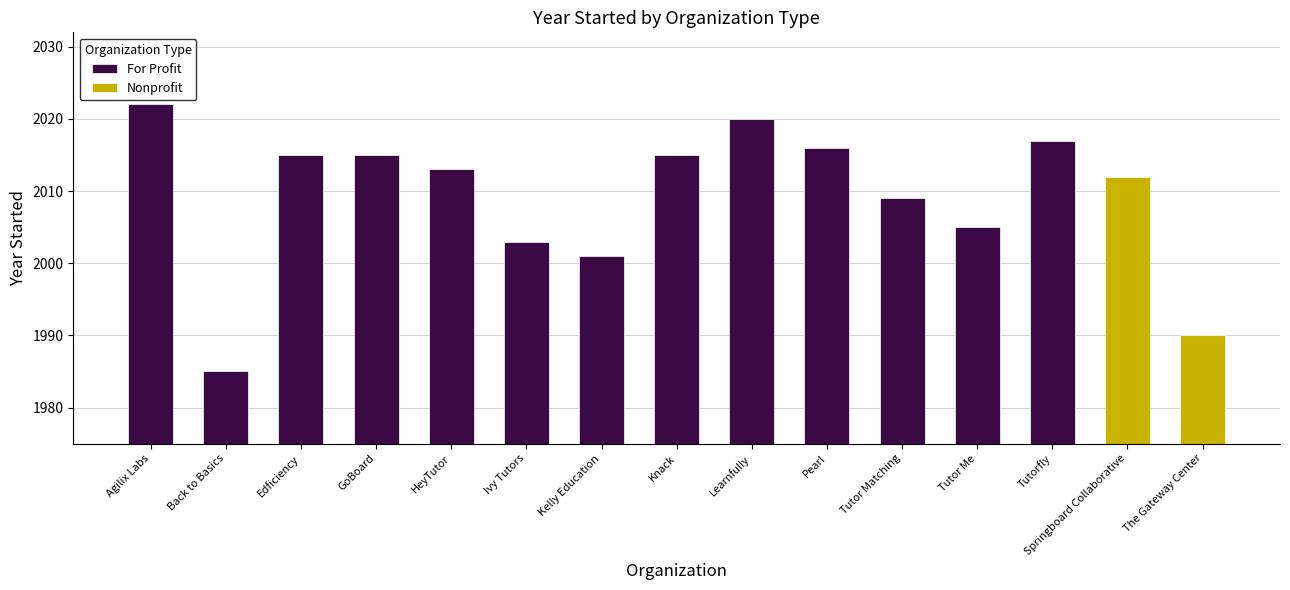

What is the difference between the maximum and minimum values?

37